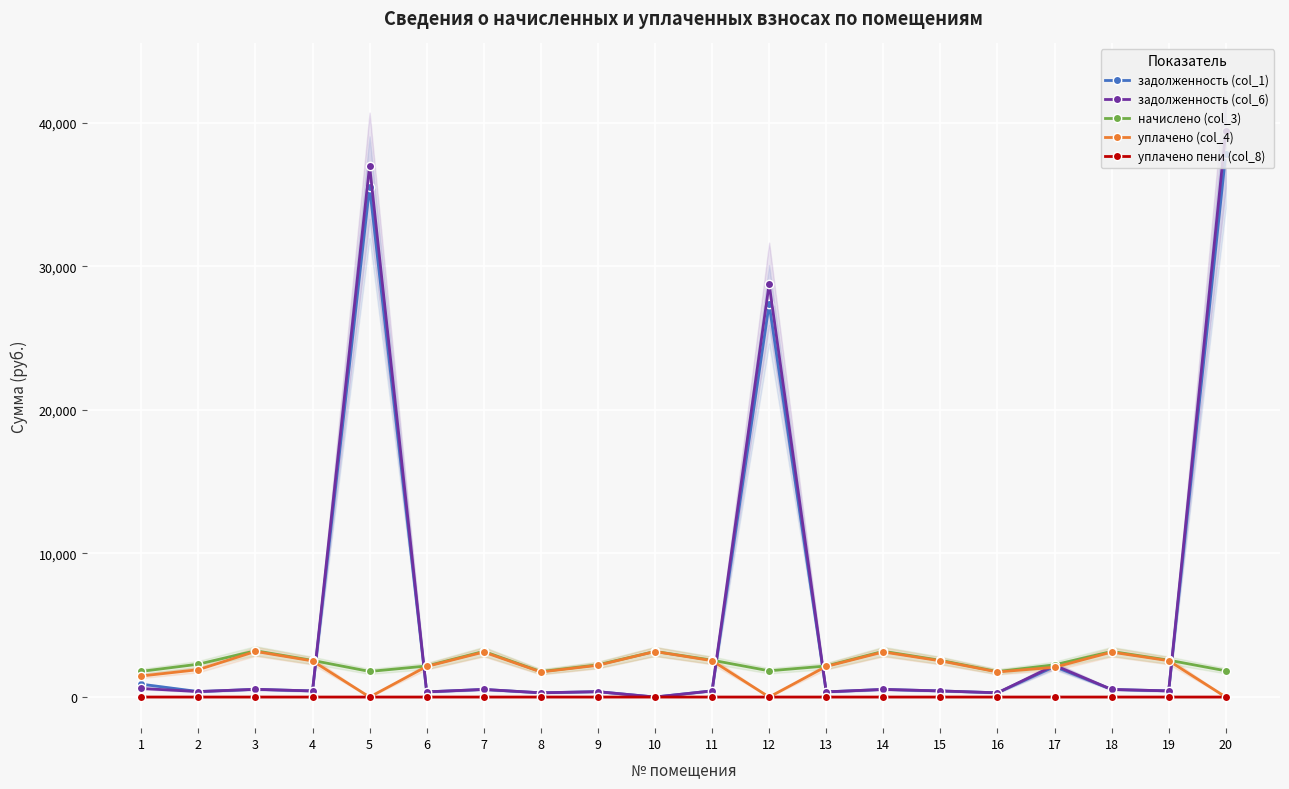

Where do задолженность (col_6) and уплачено (col_4) first cross each other?

4 and 5